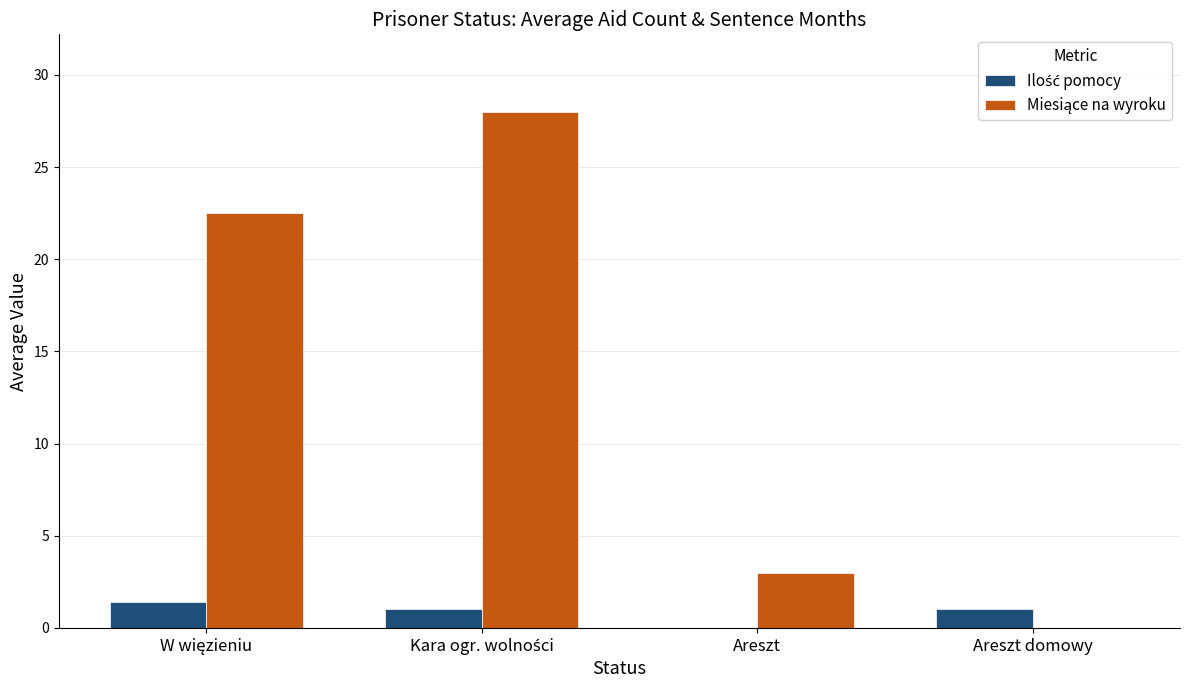

What is the total value across all series at Areszt domowy?

1.0